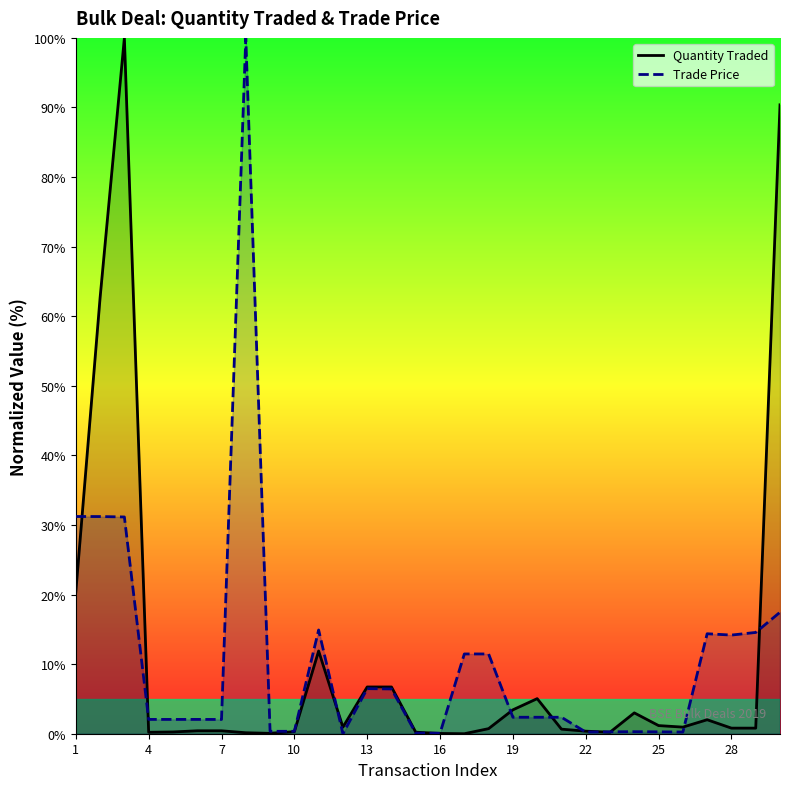

What is the maximum value shown in the chart?

100.0